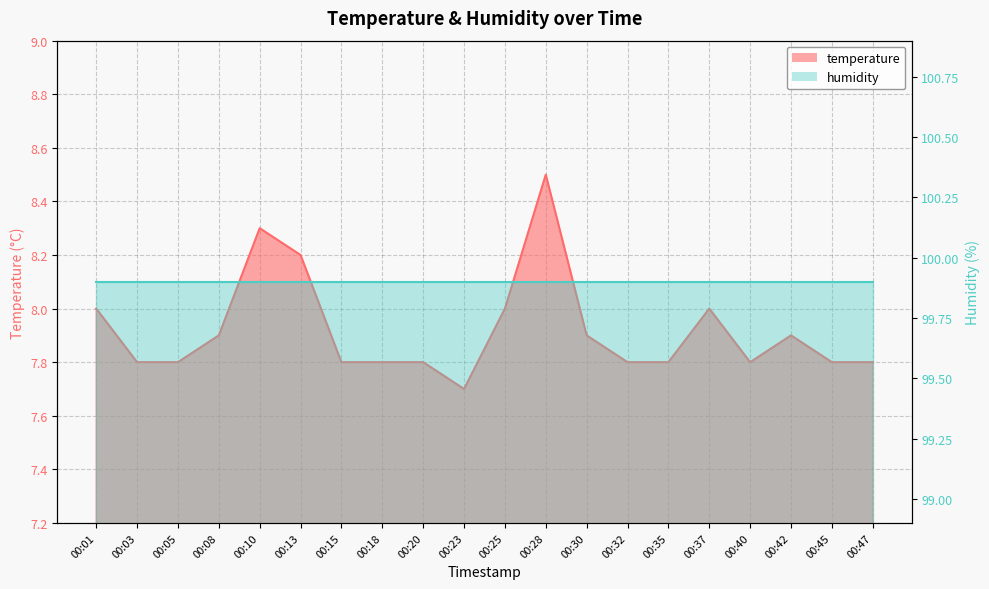

Is it true that the value at 00:30 is 12.0?

False